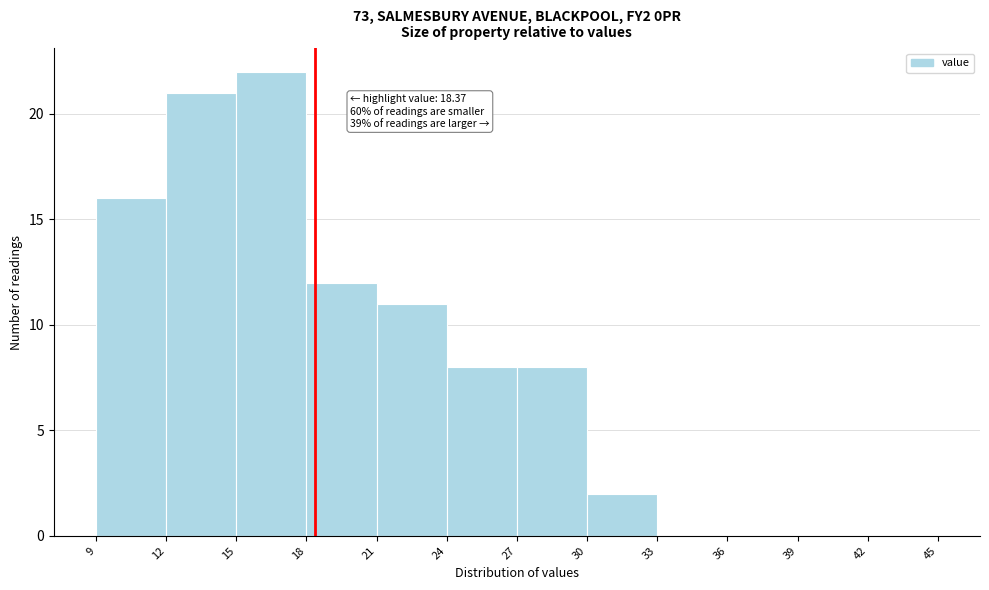

Over which range of the x-axis is the bar tallest?

15 to 18